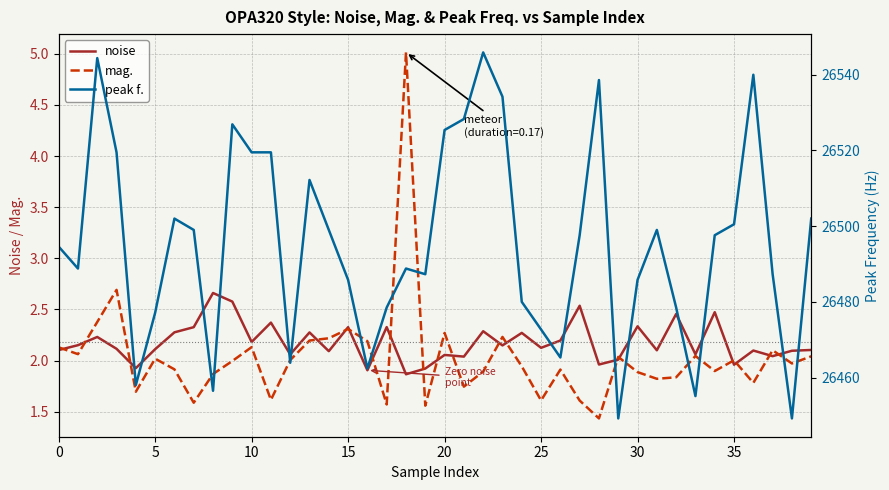

Which series has the largest range (max minus min)?

peak f.